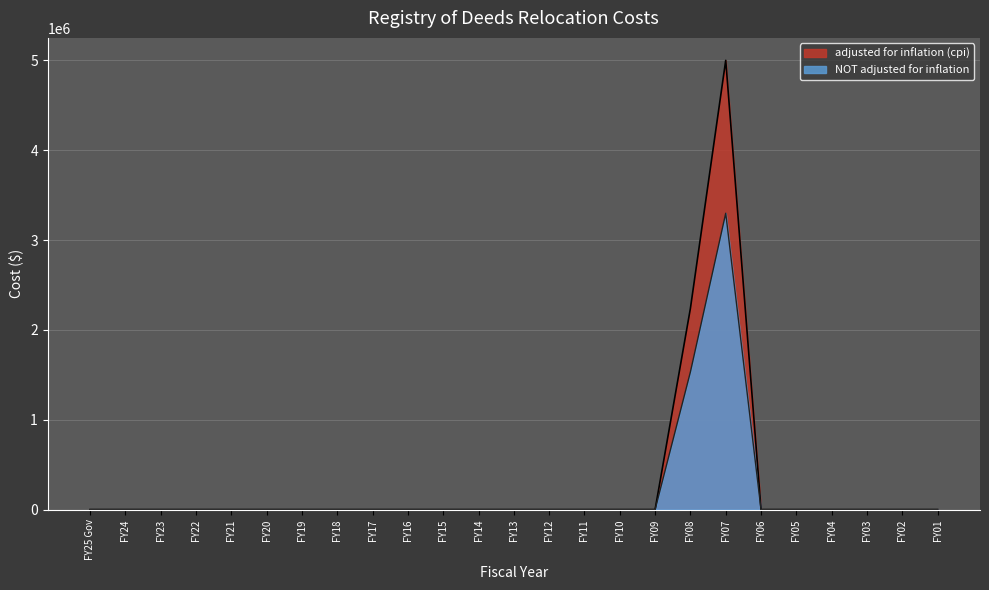

True or false: adjusted for inflation (cpi) and NOT adjusted for inflation cross at least once.

False